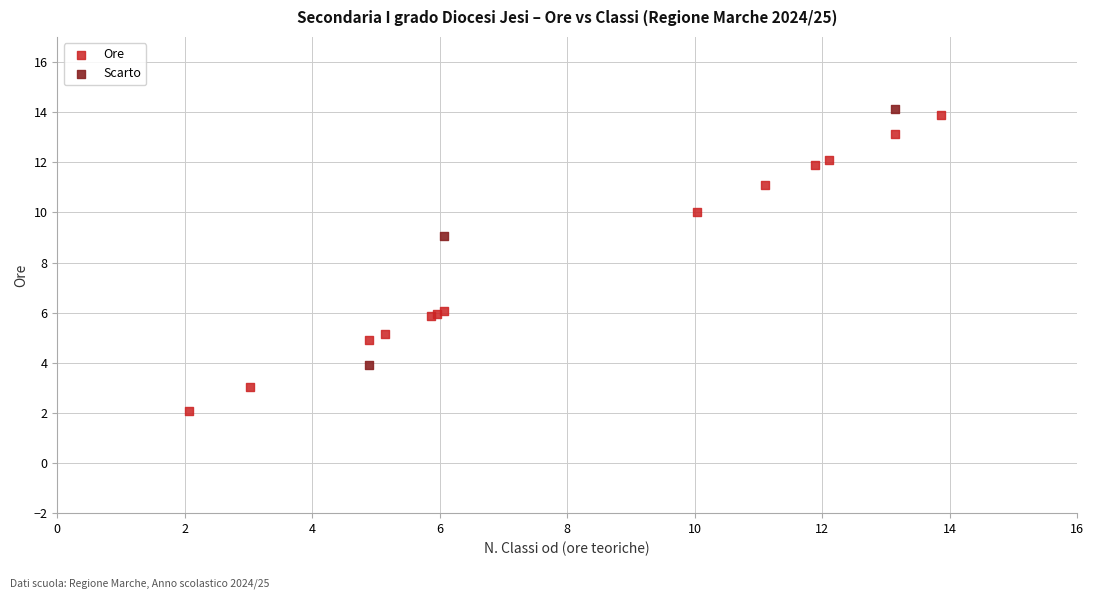

Which series reaches the minimum Y coordinate?

Ore